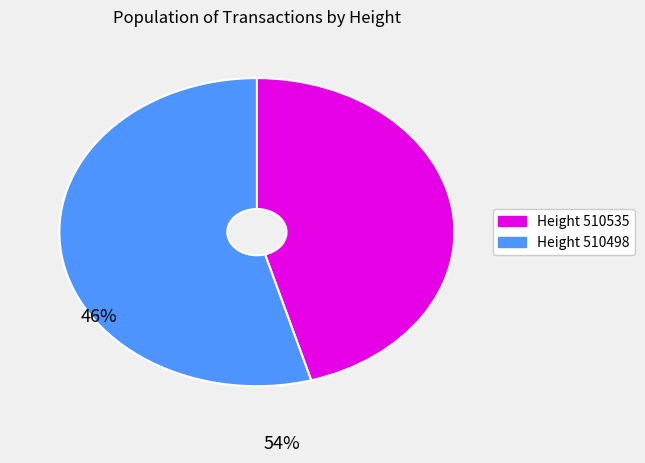

Which category has the biggest portion of the pie?

510498